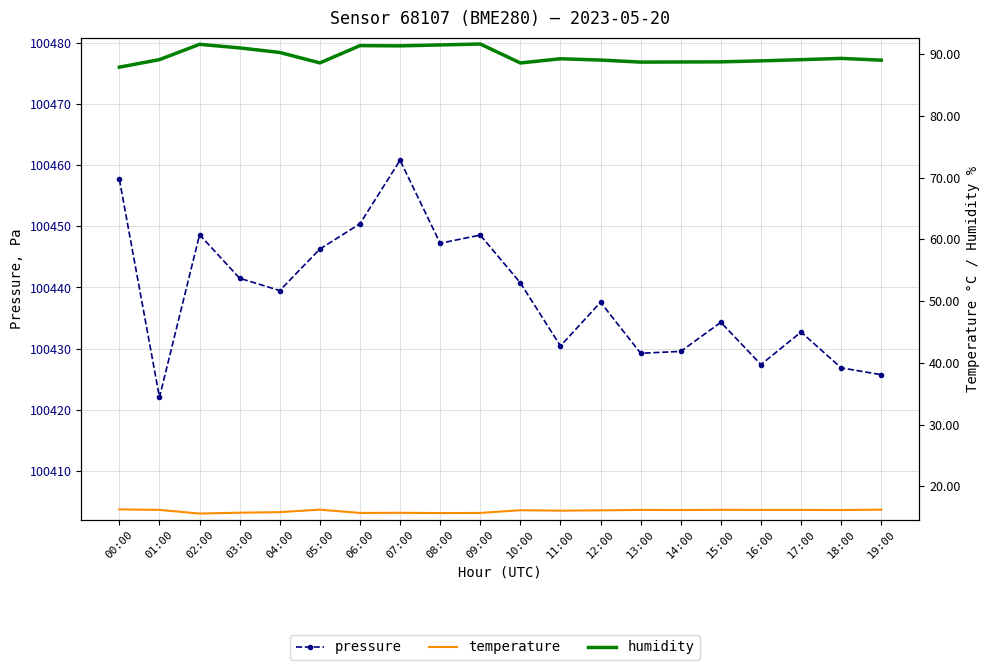

Reading right to left, list all the values displayed in this chart.

pressure: 100425.8	100426.9	100432.7	100427.4	100434.3	100429.6	100429.2	100437.6	100430.4	100440.8	100448.6	100447.2	100460.8	100450.4	100446.3	100439.5	100441.5	100448.6	100422.1	100457.7
temperature: 16.2	16.1	16.2	16.2	16.2	16.1	16.2	16.1	16.1	16.1	15.7	15.7	15.7	15.7	16.2	15.8	15.7	15.6	16.2	16.3
humidity: 89.0	89.3	89.1	88.9	88.7	88.7	88.7	89.0	89.2	88.6	91.6	91.5	91.3	91.4	88.6	90.3	91.0	91.6	89.1	87.9